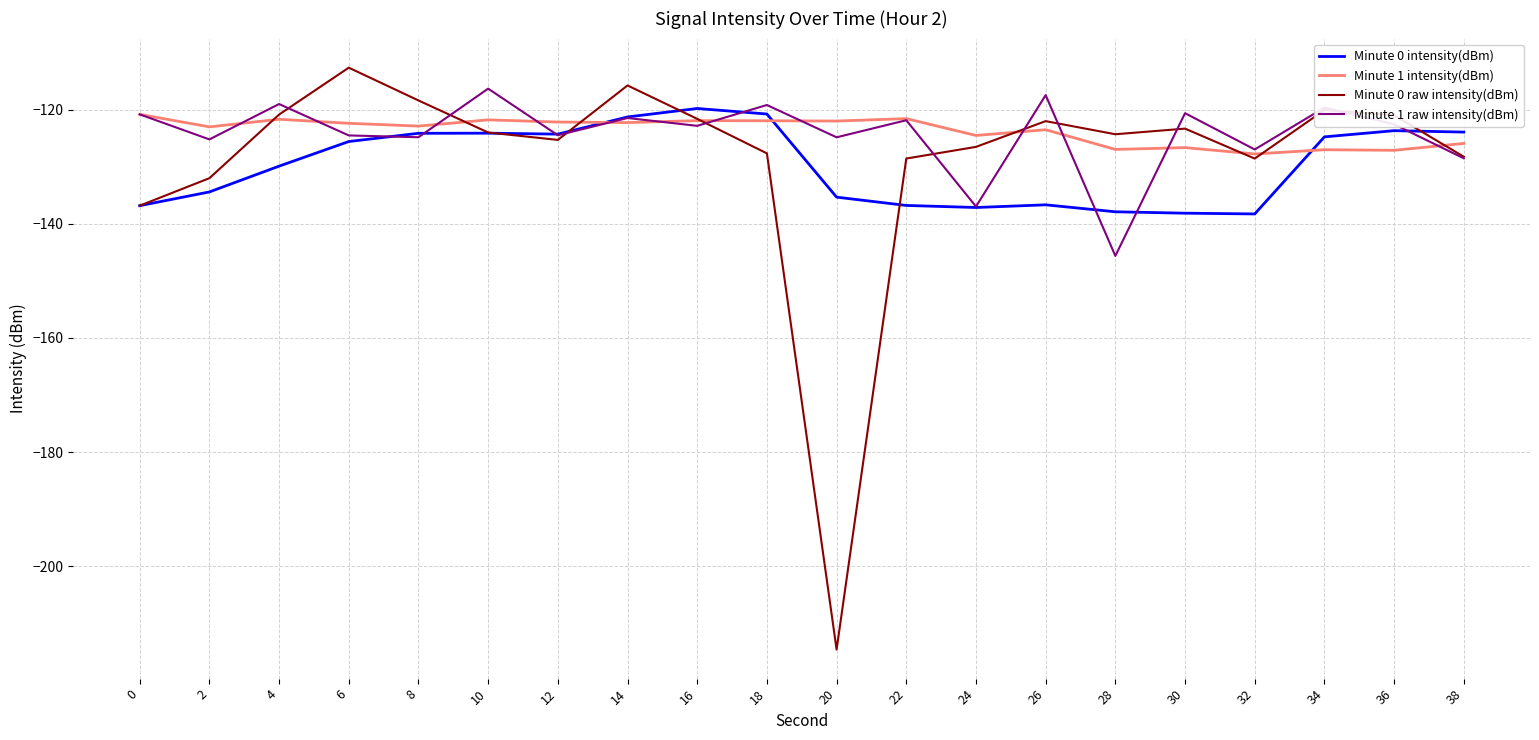

What is the difference between the highest and lowest values at 0?

16.0